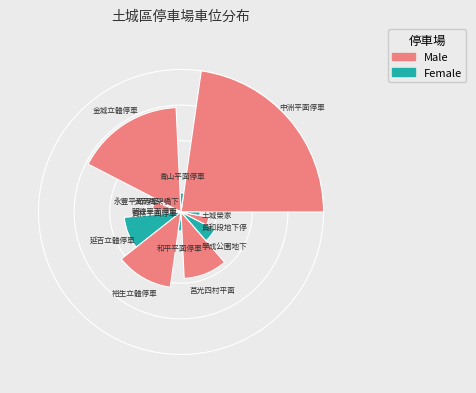

To the nearest percent, what is the difference between the largest and smallest slice percentages?

21%